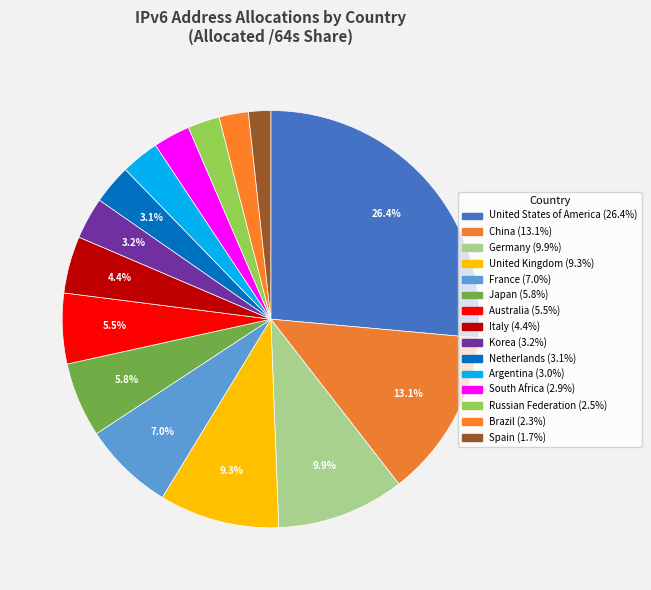

To the nearest percent, what is the average slice percentage?

7%